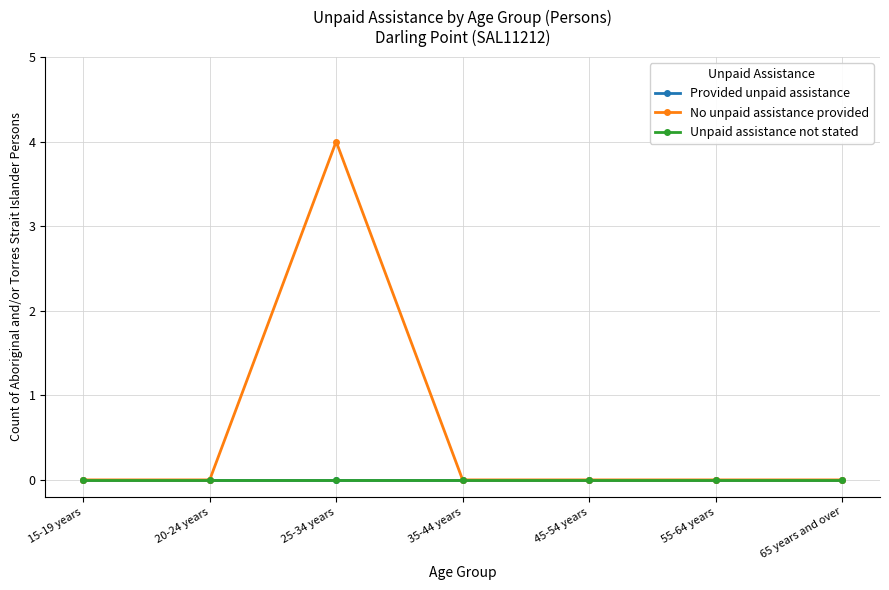

At how many categories does at least one series exceed 2?

1